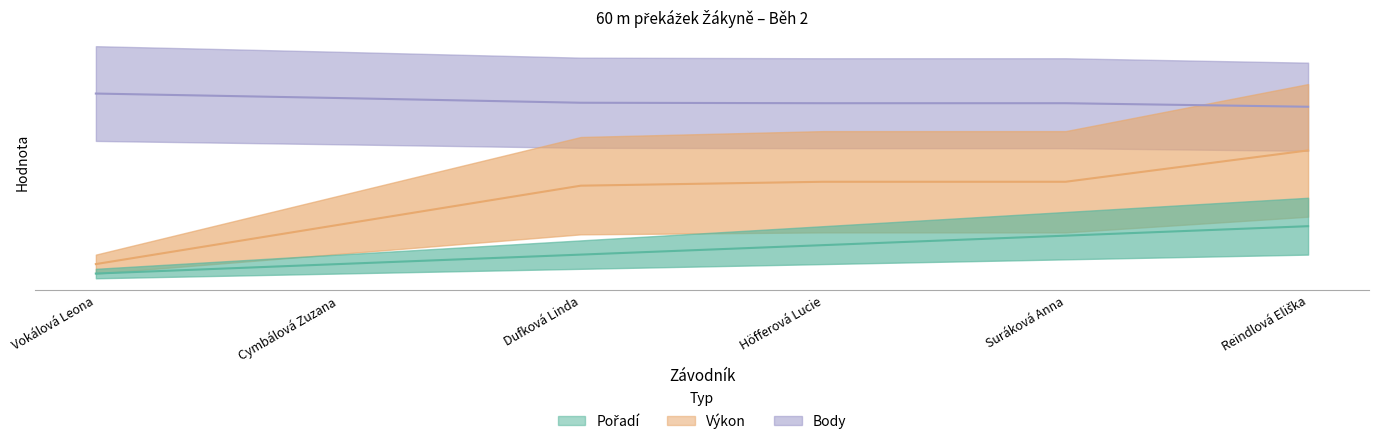

What is the difference between the second highest and second lowest values in the Pořadí series?

7.5